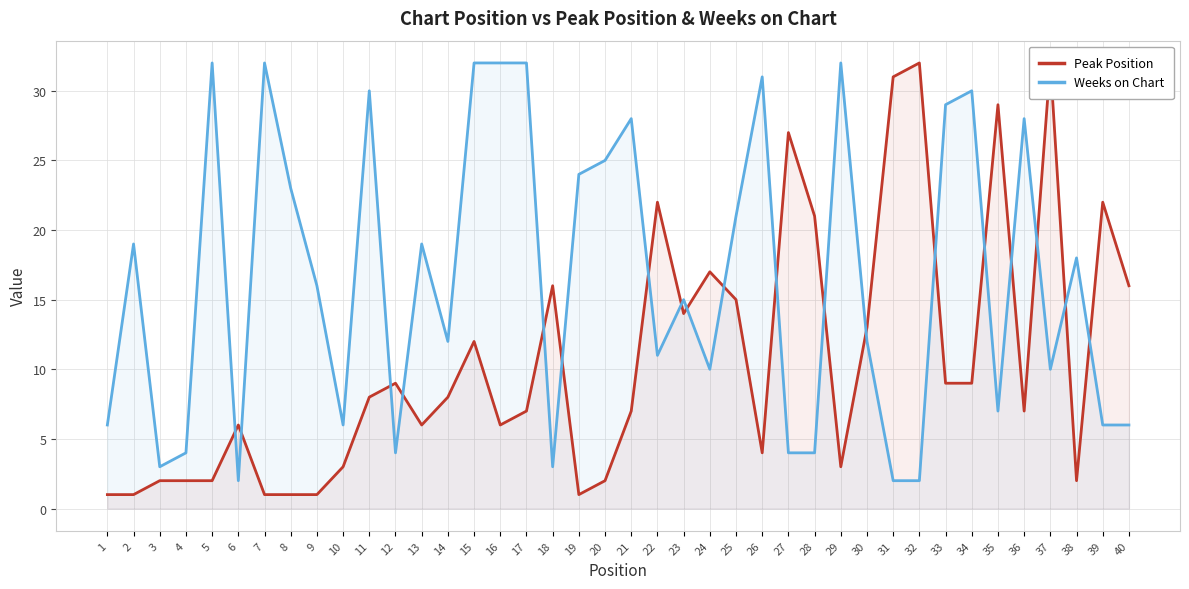

Which series has the largest total across all categories?

Weeks on Chart